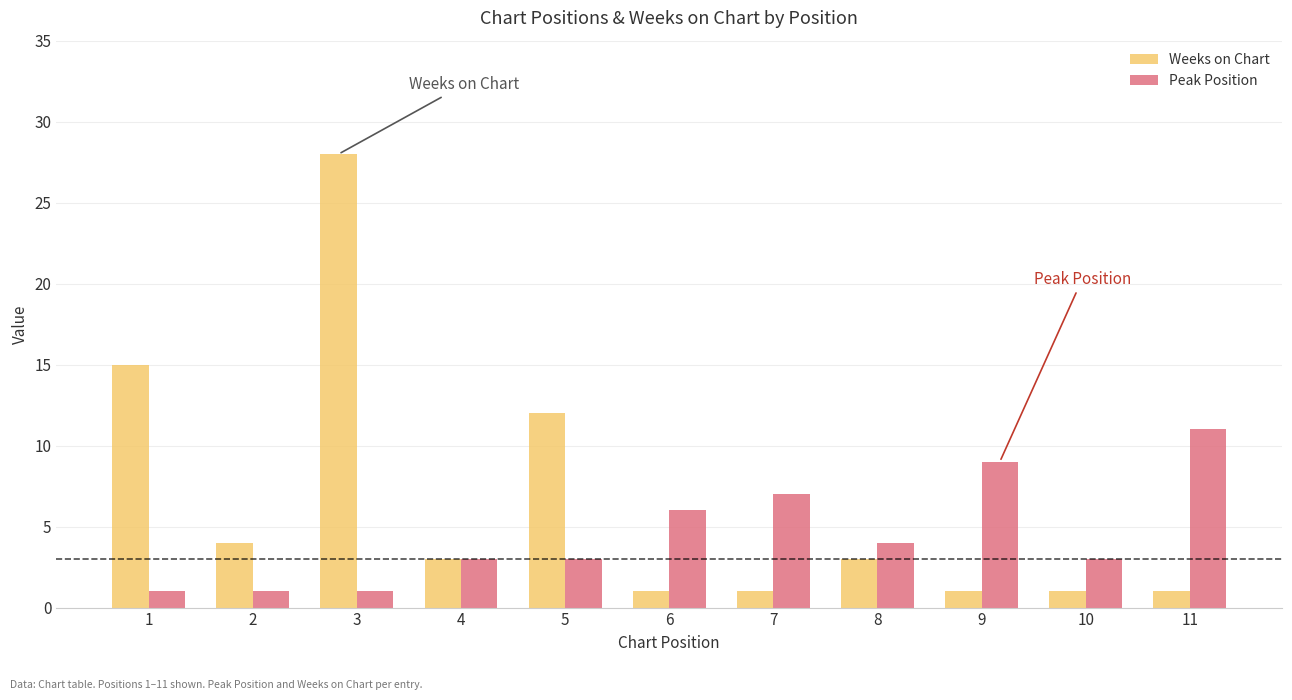

True or false: Peak Position has a value of 19 at 11.

False